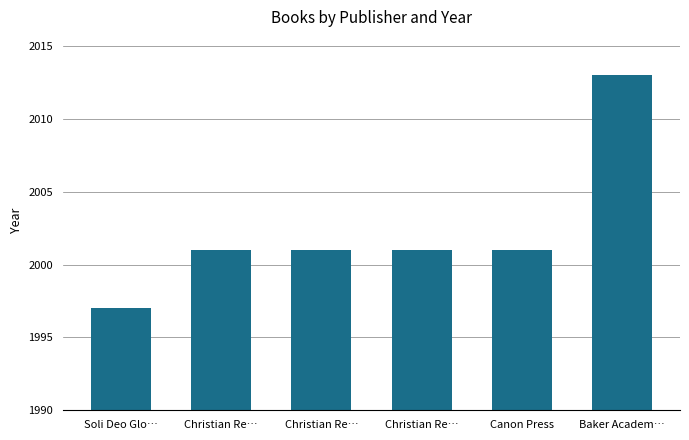

How many series are shown in this chart?

1